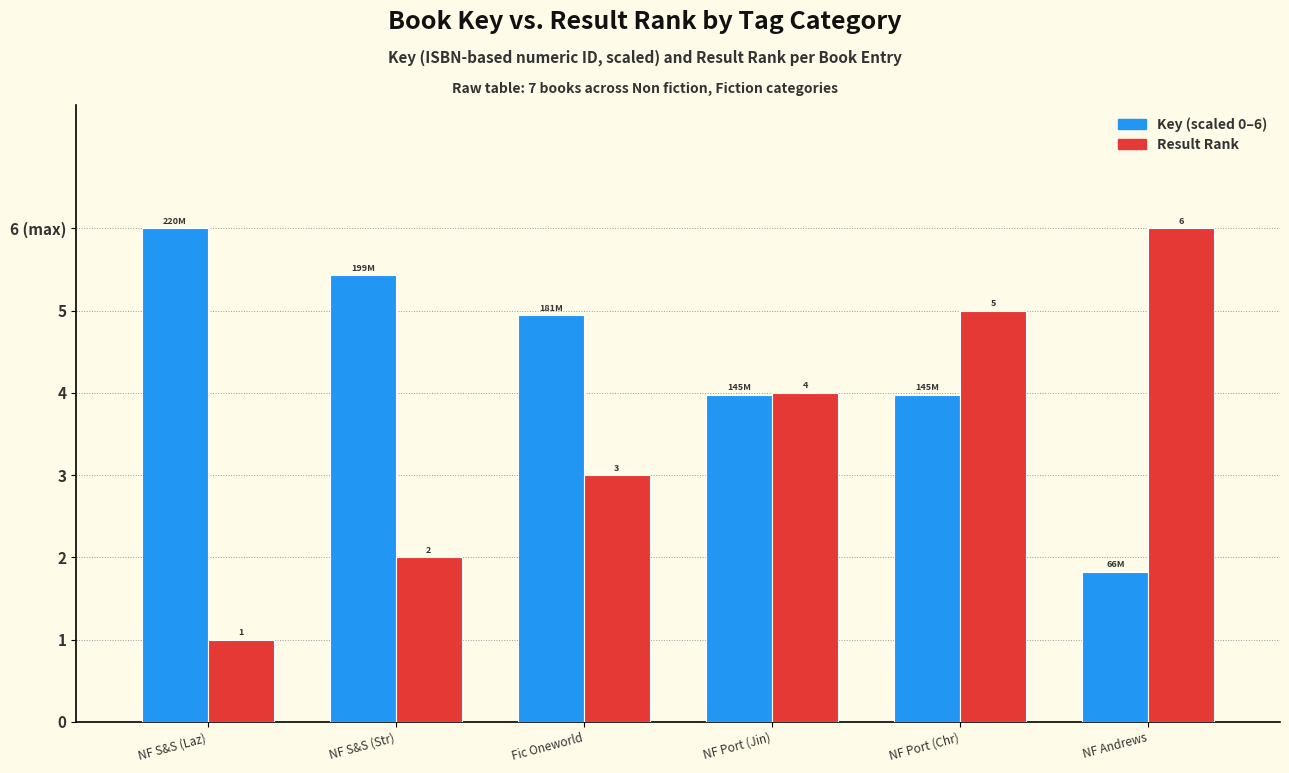

Reading right to left, list all the values displayed in this chart.

Key (scaled): 1.8	4.0	4.0	4.9	5.4	6.0
Result: 6.0	5.0	4.0	3.0	2.0	1.0